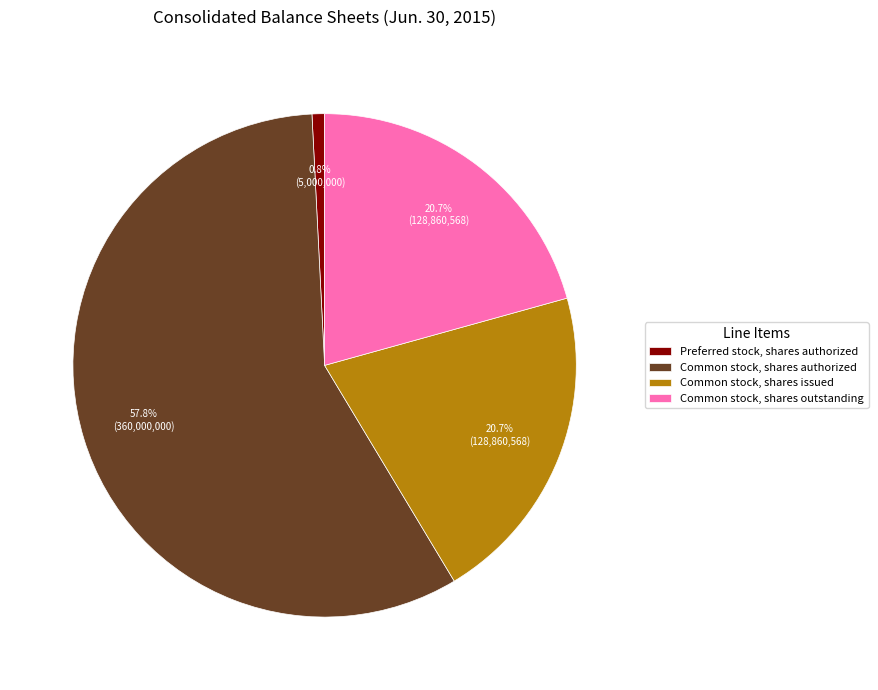

How many slices are in this pie chart?

4